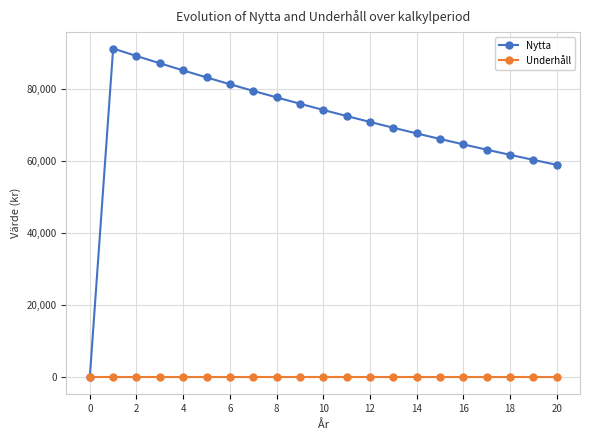

Which series has the widest spread of values?

Nytta